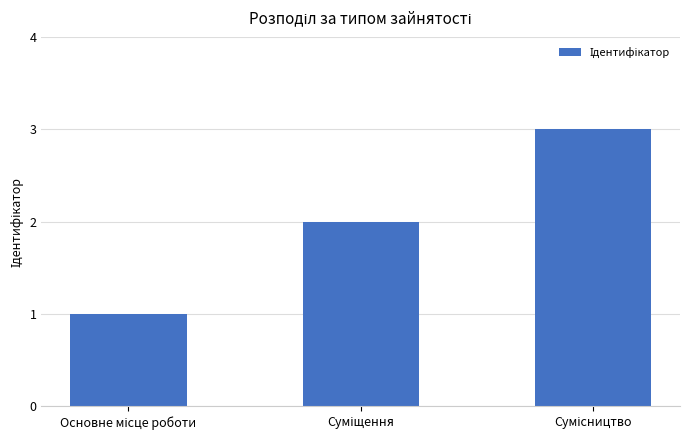

What is the sum of all values?

6